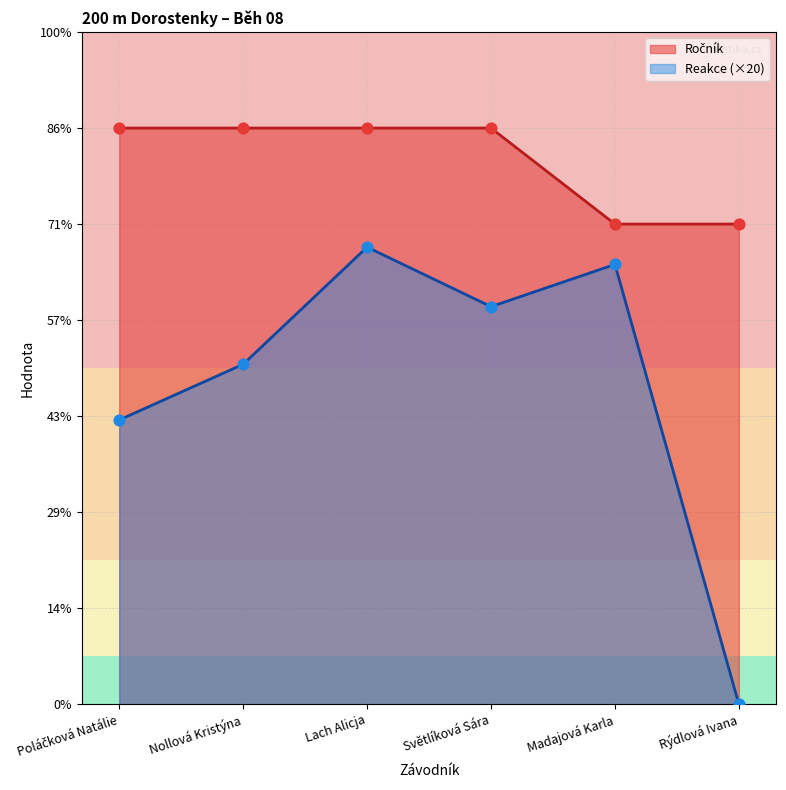

What are all the series names shown in the legend?

Ročník, Reakce